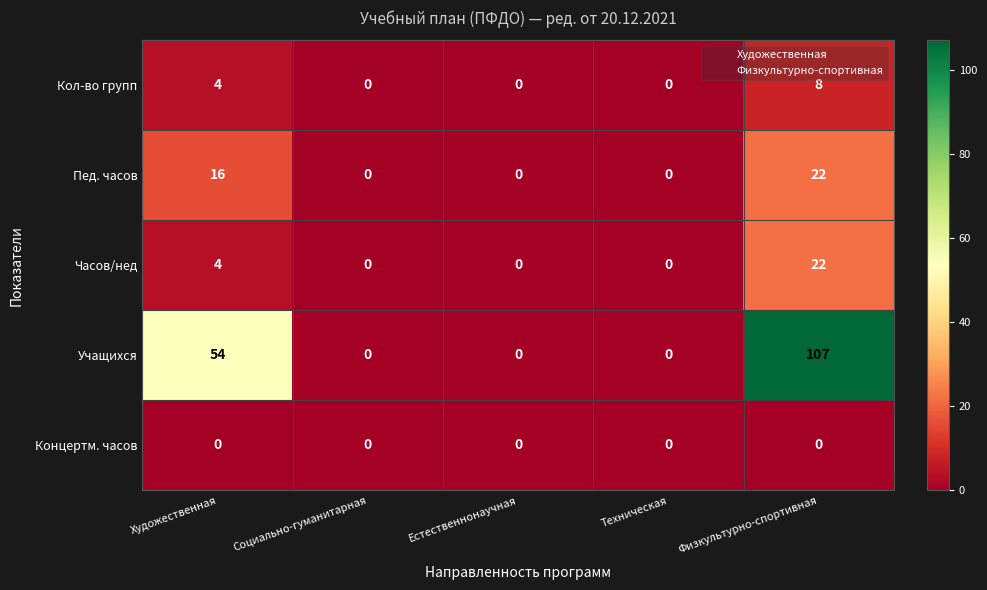

Which series changed the most between Социально-гуманитарная and Физкультурно-спортивная?

Учащихся